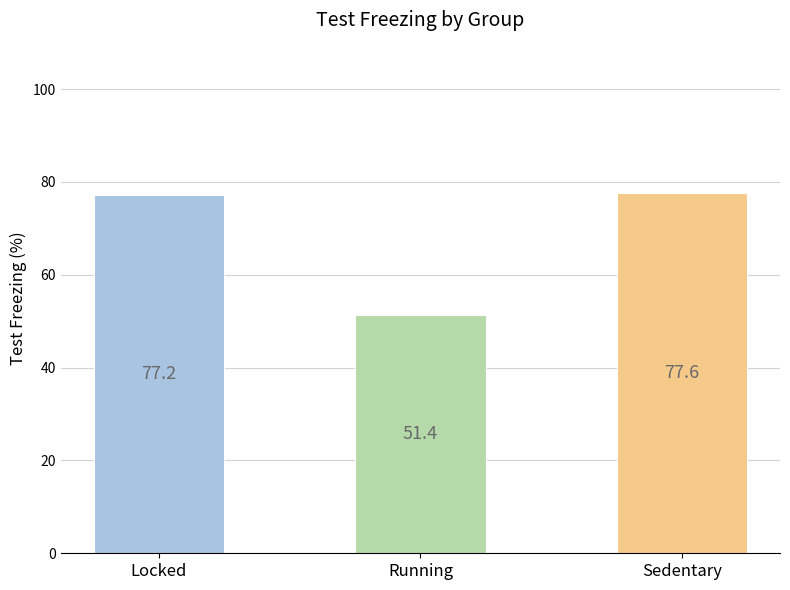

How many values are below 77?

1